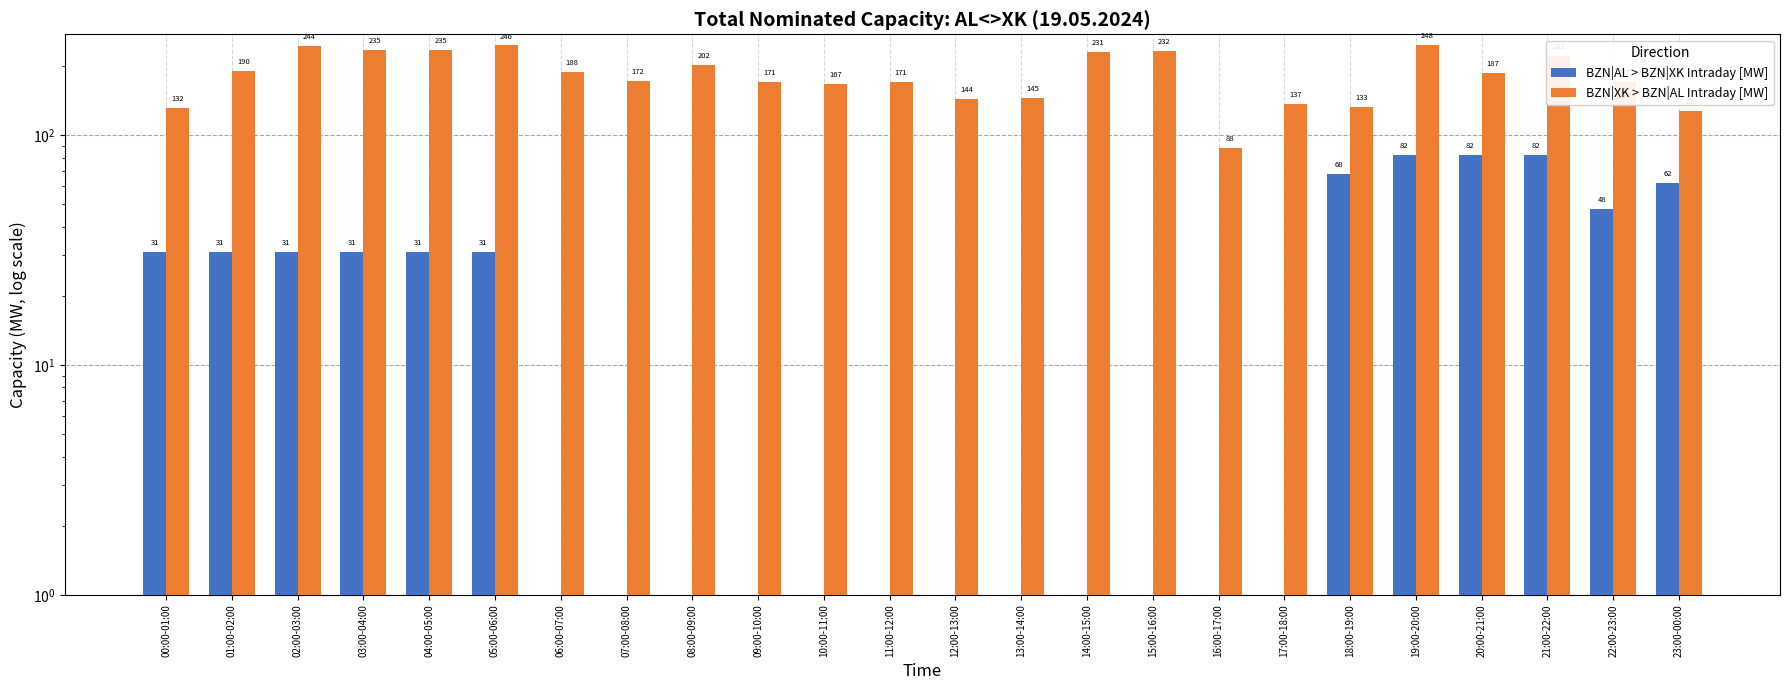

At which label does BZN|AL > BZN|XK Intraday [MW] reach its peak?

19:00-20:00